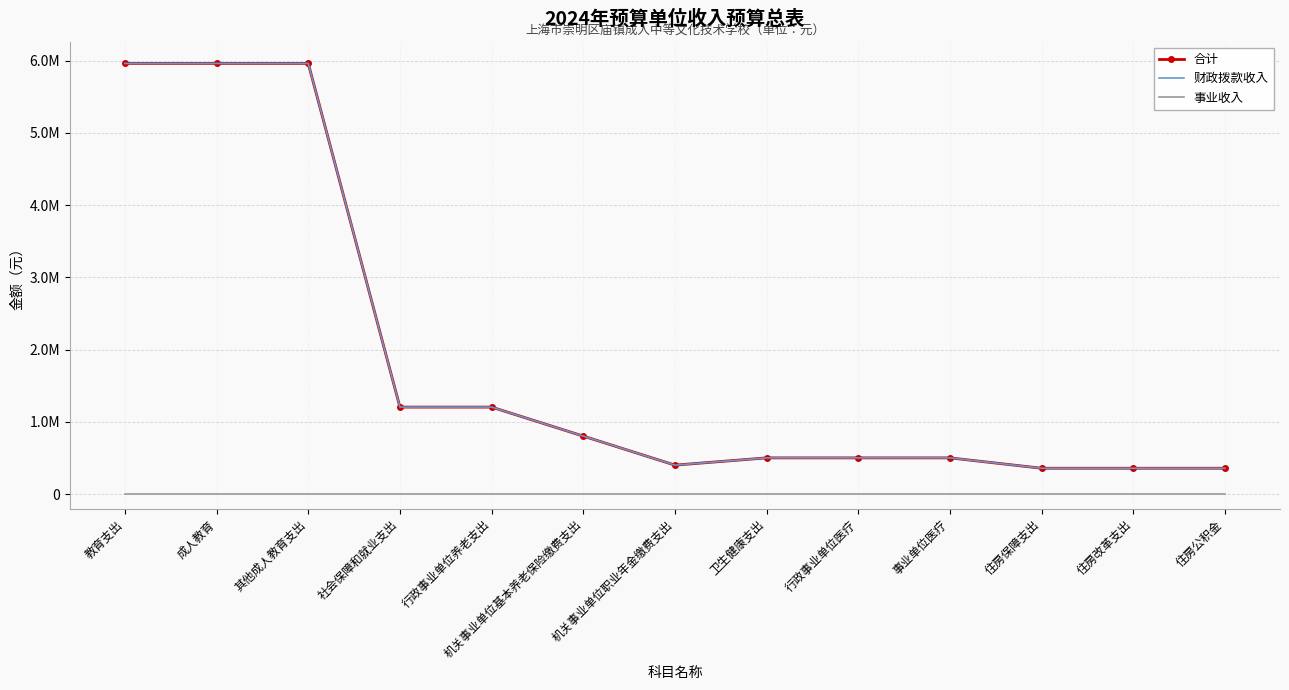

At how many categories does at least one series exceed 3900704?

3